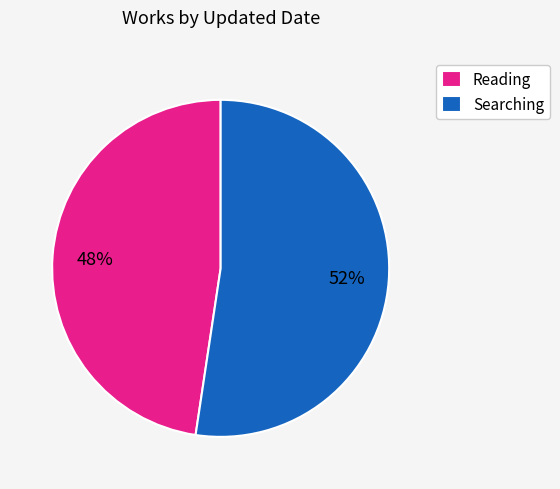

Count the number of slices in the pie.

2